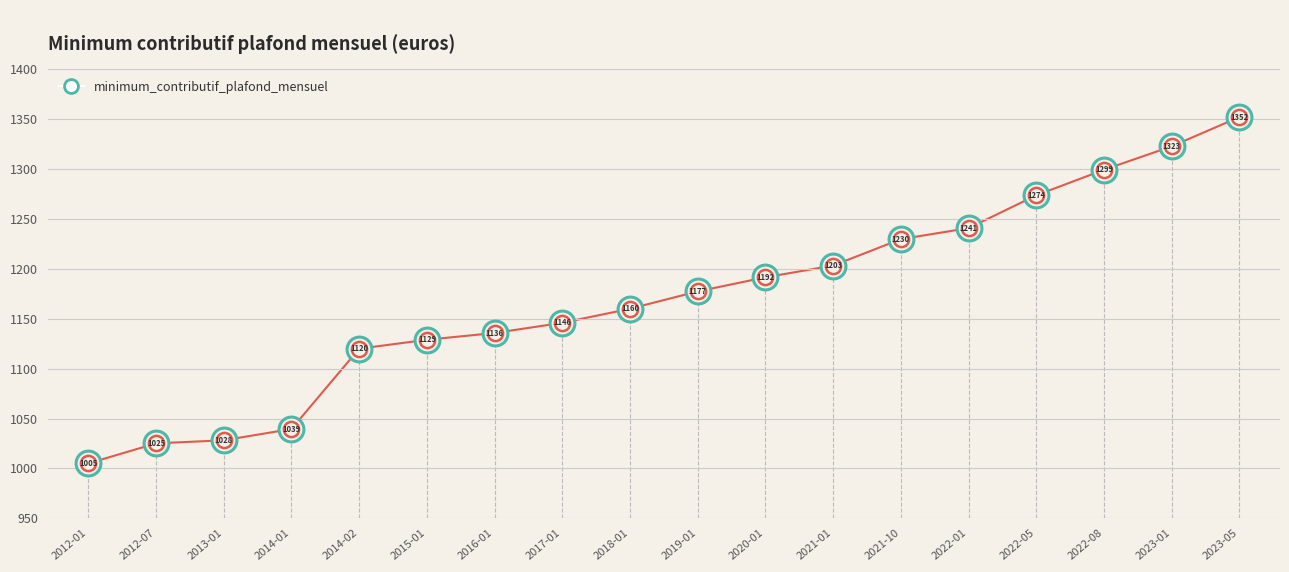

Between 2022-08 and 2021-10, which is larger?

2022-08